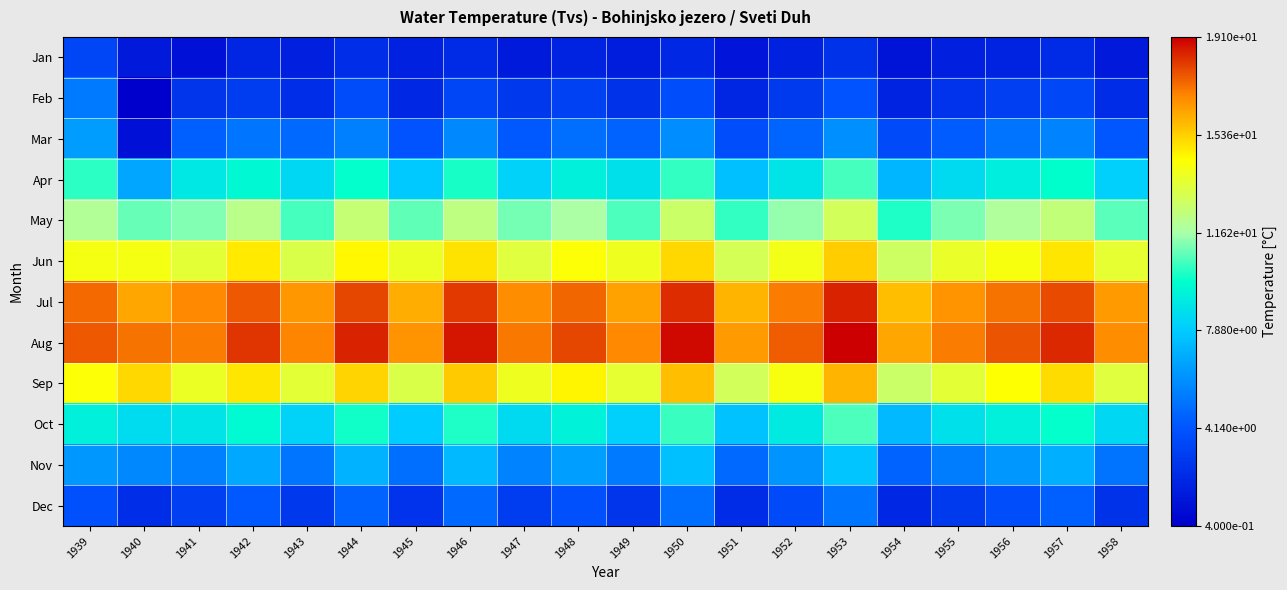

Reading right to left, transcribe all the data shown in this chart.

Jan: 1958=1.5	1957=2.3	1956=2.0	1955=1.8	1954=1.3	1953=2.6	1952=1.9	1951=1.4	1950=2.2	1949=1.7	1948=2.0	1947=1.6	1946=2.3	1945=1.9	1944=2.5	1943=1.8	1942=2.1	1941=1.2	1940=1.5	1939=3.5
Feb: 1958=2.4	1957=3.6	1956=3.2	1955=2.7	1954=2.0	1953=4.1	1952=3.0	1951=2.1	1950=3.9	1949=2.6	1948=3.3	1947=2.9	1946=3.5	1945=2.2	1944=3.8	1943=2.5	1942=3.1	1941=2.8	1940=0.4	1939=5.3
Mar: 1958=4.2	1957=5.6	1956=5.1	1955=4.4	1954=3.7	1953=6.0	1952=4.7	1951=3.9	1950=5.9	1949=4.6	1948=5.0	1947=4.3	1946=5.8	1945=4.1	1944=5.5	1943=4.8	1942=5.2	1941=4.5	1940=1.2	1939=6.4
Apr: 1958=8.0	1957=9.7	1956=9.1	1955=8.4	1954=7.2	1953=10.5	1952=8.8	1951=7.5	1950=10.3	1949=8.6	1948=9.2	1947=8.1	1946=10.0	1945=7.8	1944=9.8	1943=8.3	1942=9.5	1941=8.9	1940=6.7	1939=10.2
May: 1958=10.7	1957=12.4	1956=11.8	1955=11.1	1954=10.1	1953=12.9	1952=11.4	1951=10.3	1950=12.7	1949=10.6	1948=11.7	1947=11.0	1946=12.3	1945=10.8	1944=12.5	1943=10.5	1942=12.1	1941=11.2	1940=10.9	1939=11.9
Jun: 1958=13.6	1957=14.9	1956=14.2	1955=13.7	1954=12.8	1953=15.4	1952=14.0	1951=13.0	1950=15.2	1949=13.9	1948=14.3	1947=13.4	1946=15.0	1945=13.8	1944=14.5	1943=13.2	1942=14.8	1941=13.5	1940=14.1	1939=14.1
Jul: 1958=16.4	1957=17.8	1956=17.2	1955=16.6	1954=15.7	1953=18.5	1952=17.0	1951=15.9	1950=18.3	1949=16.3	1948=17.4	1947=16.7	1946=18.1	1945=16.1	1944=17.9	1943=16.5	1942=17.6	1941=16.8	1940=16.2	1939=17.3
Aug: 1958=16.7	1957=18.4	1956=17.7	1955=17.0	1954=16.2	1953=19.1	1952=17.5	1951=16.4	1950=18.9	1949=16.8	1948=17.9	1947=17.1	1946=18.7	1945=16.6	1944=18.5	1943=16.9	1942=18.2	1941=17.0	1940=17.2	1939=17.6
Sep: 1958=13.4	1957=15.1	1956=14.4	1955=13.5	1954=12.7	1953=15.9	1952=14.2	1951=12.9	1950=15.7	1949=13.6	1948=14.6	1947=13.9	1946=15.5	1945=13.2	1944=15.3	1943=13.5	1942=14.9	1941=13.8	1940=15.2	1939=14.3
Oct: 1958=8.3	1957=9.8	1956=9.2	1955=8.6	1954=7.3	1953=10.6	1952=9.0	1951=7.6	1950=10.4	1949=8.0	1948=9.3	1947=8.4	1946=10.1	1945=7.9	1944=9.9	1943=8.2	1942=9.6	1941=8.8	1940=8.5	1939=9.2
Nov: 1958=5.1	1957=7.0	1956=6.3	1955=5.4	1954=4.6	1953=7.7	1952=6.1	1951=4.8	1950=7.5	1949=5.3	1948=6.5	1947=5.6	1946=7.3	1945=5.0	1944=7.1	1943=5.2	1942=6.8	1941=5.5	1940=5.8	1939=6.3
Dec: 1958=2.6	1957=4.5	1956=3.9	1955=3.0	1954=2.2	1953=5.2	1952=3.7	1951=2.4	1950=5.0	1949=2.8	1948=4.0	1947=3.1	1946=4.8	1945=2.7	1944=4.6	1943=2.9	1942=4.3	1941=3.2	1940=2.5	1939=4.0